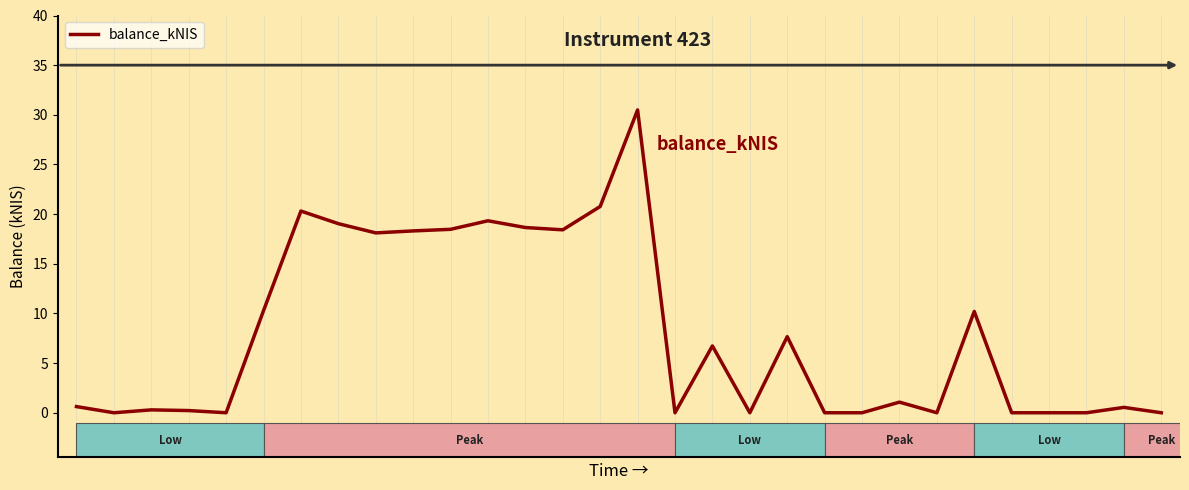

What is the difference between the maximum and minimum values?

30.5